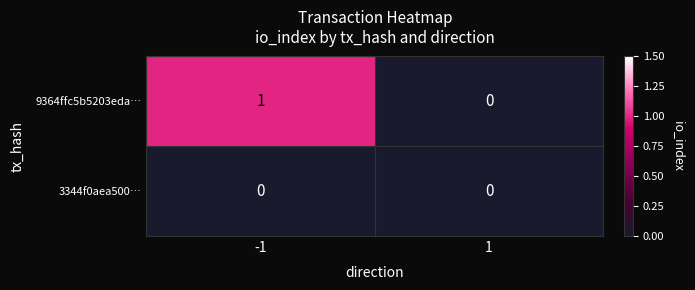

Is it true that 9364ffc5b5203eda… equals 0 at 1?

True